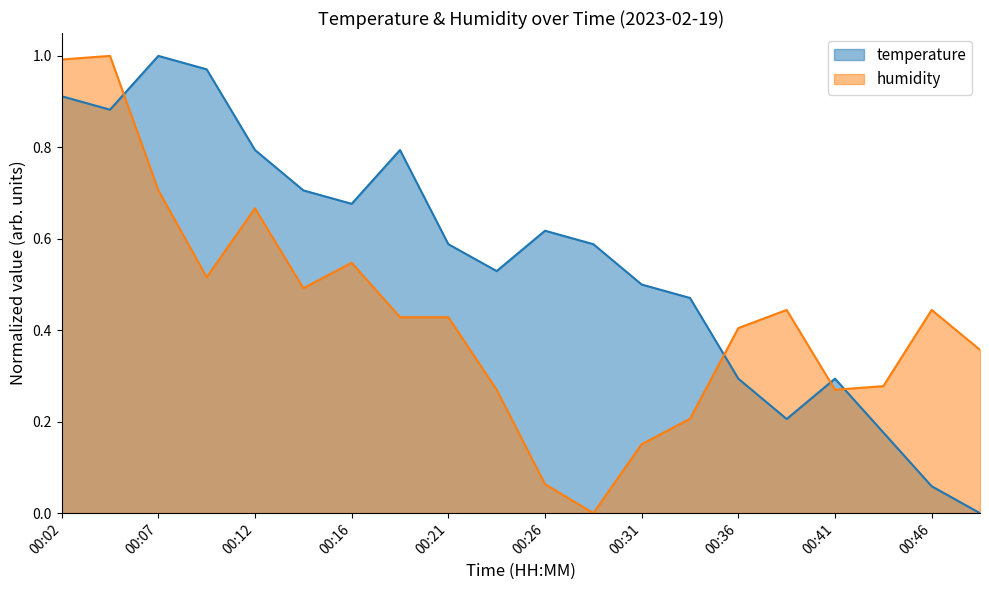

Between 00:34 and 00:41, which series saw the biggest shift?

temperature